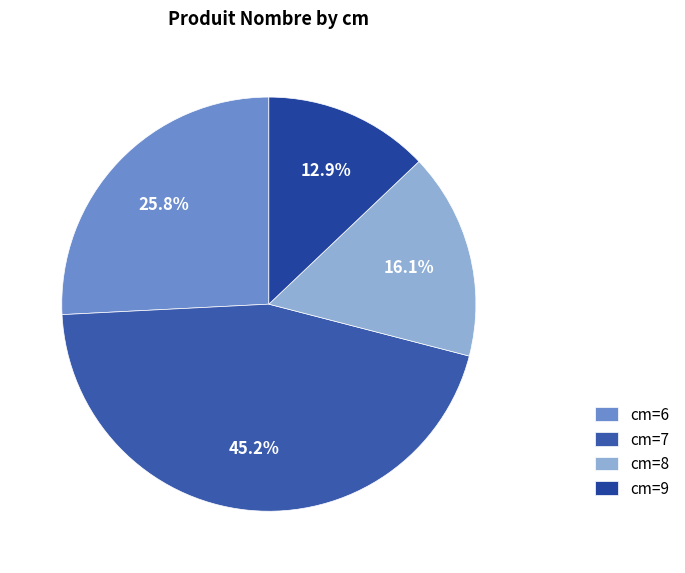

To the nearest percent, what is the average slice percentage?

25%